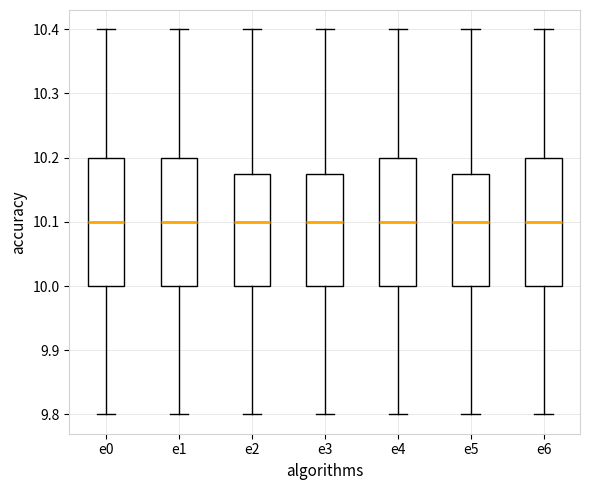

Reading left to right, read every box against the y-axis: the position of its median line, the range the box covers, and the ends of its whiskers. The values are not printed on the chart, so give them approximately, as read against the axis.

e0: median 10.10, box 10.00 to 10.20, whiskers 9.80 to 10.40
e1: median 10.10, box 10.00 to 10.20, whiskers 9.80 to 10.40
e2: median 10.10, box 10.00 to 10.18, whiskers 9.80 to 10.40
e3: median 10.10, box 10.00 to 10.18, whiskers 9.80 to 10.40
e4: median 10.10, box 10.00 to 10.20, whiskers 9.80 to 10.40
e5: median 10.10, box 10.00 to 10.18, whiskers 9.80 to 10.40
e6: median 10.10, box 10.00 to 10.20, whiskers 9.80 to 10.40